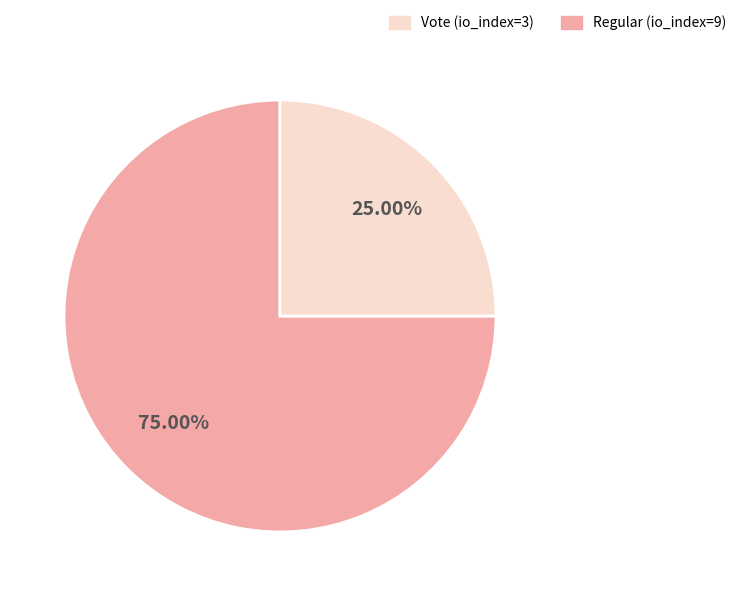

Does any single category account for the majority?

Yes